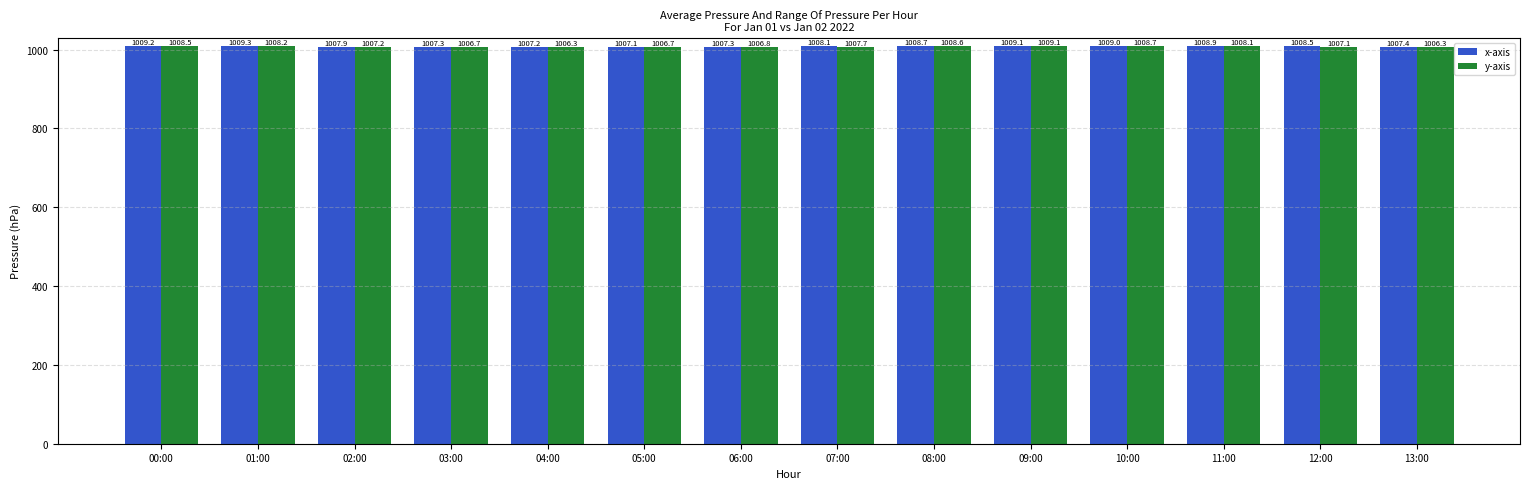

What is the smallest value displayed?

1006.3